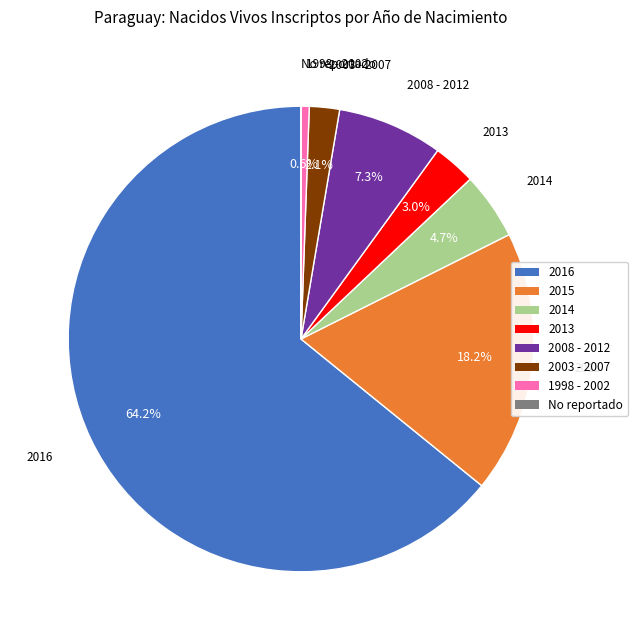

Which has a higher value, 2008 - 2012 or 2013?

2008 - 2012